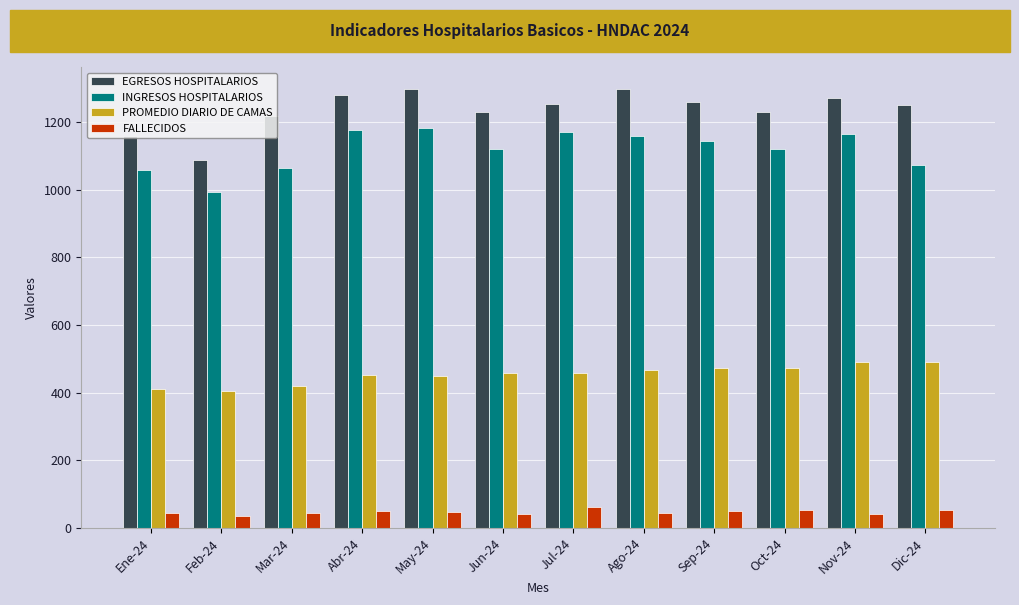

List the series in order of their peak value, highest first.

EGRESOS HOSPITALARIOS, INGRESOS HOSPITALARIOS, PROMEDIO DIARIO DE CAMAS, FALLECIDOS